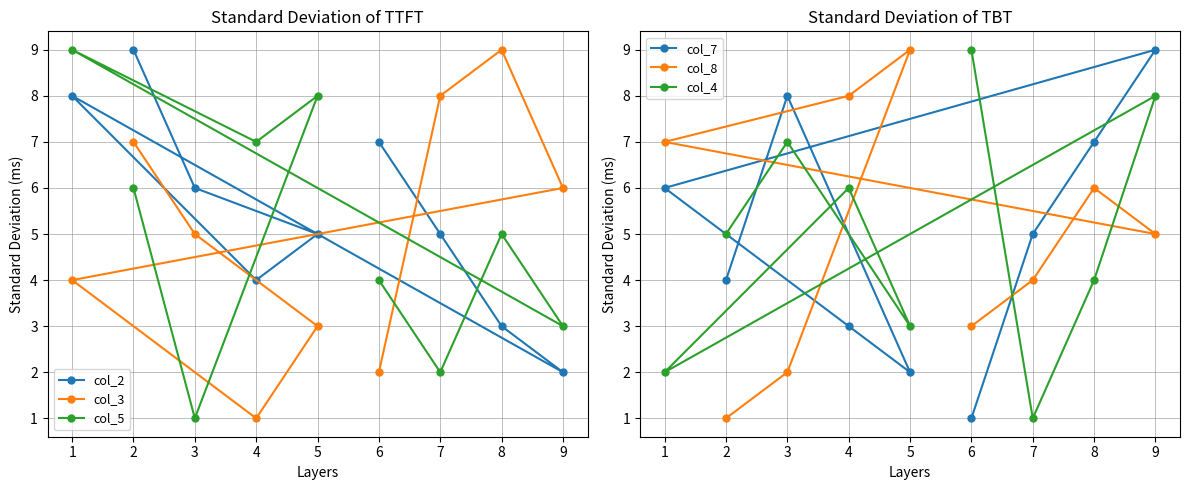

The value of col_5 at 5 is 8. True or false?

True